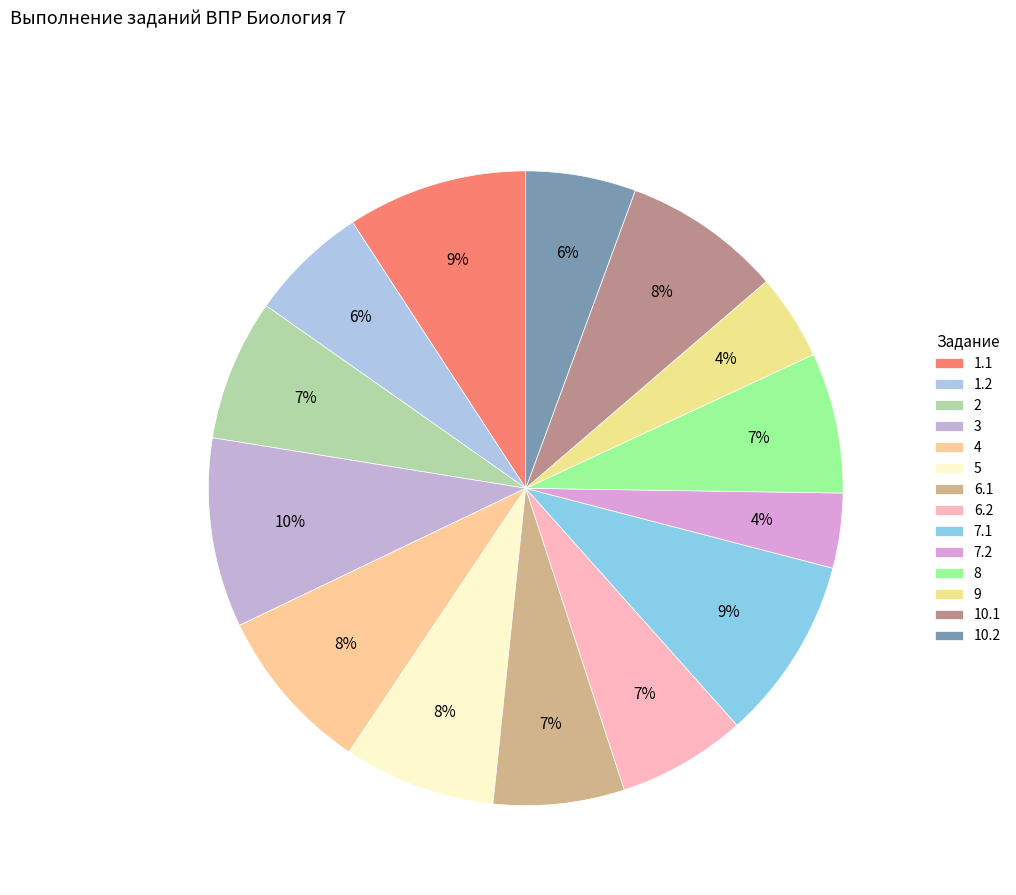

Between 2 and 10.2, which is larger?

2